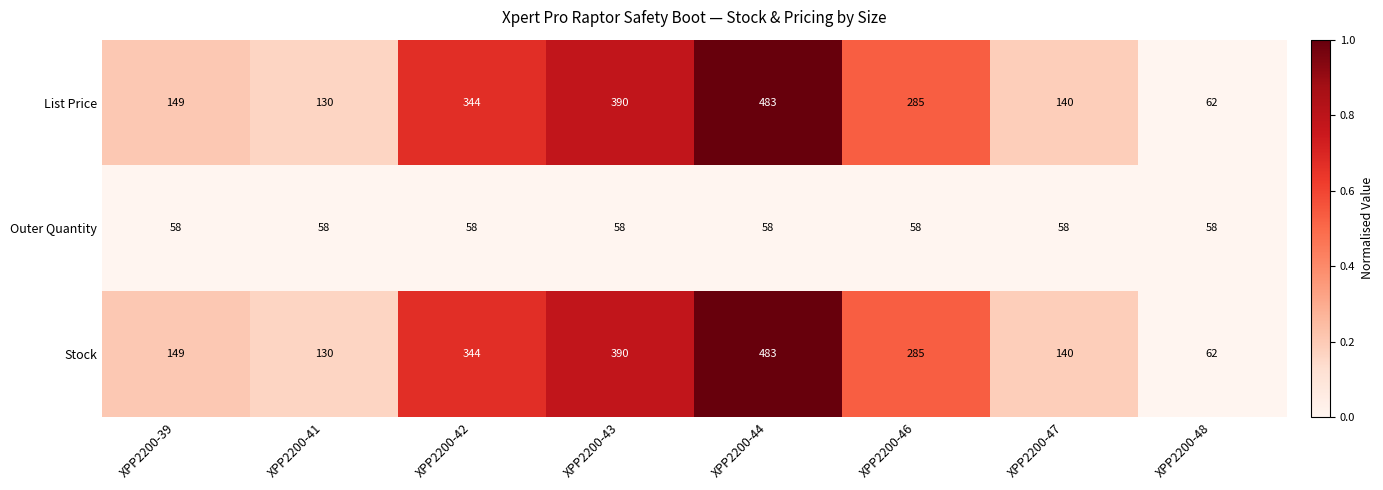

What is the sum of all Outer Quantity values?

464